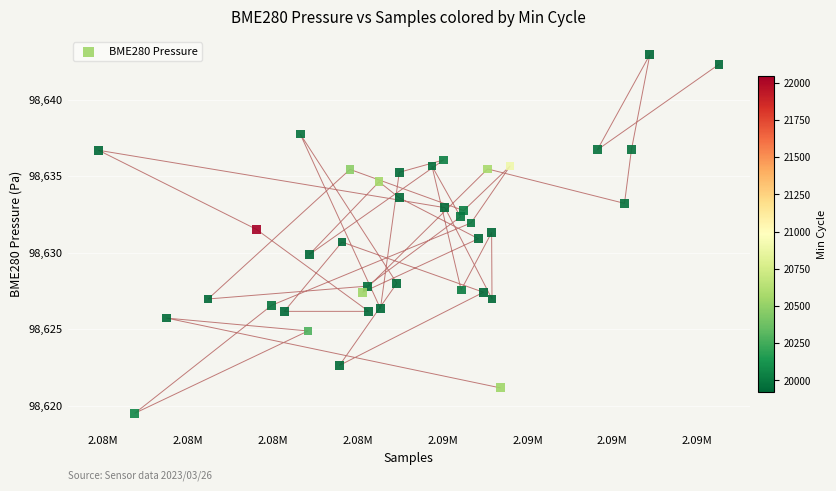

What is the range of Y values (max minus min)?

23.4